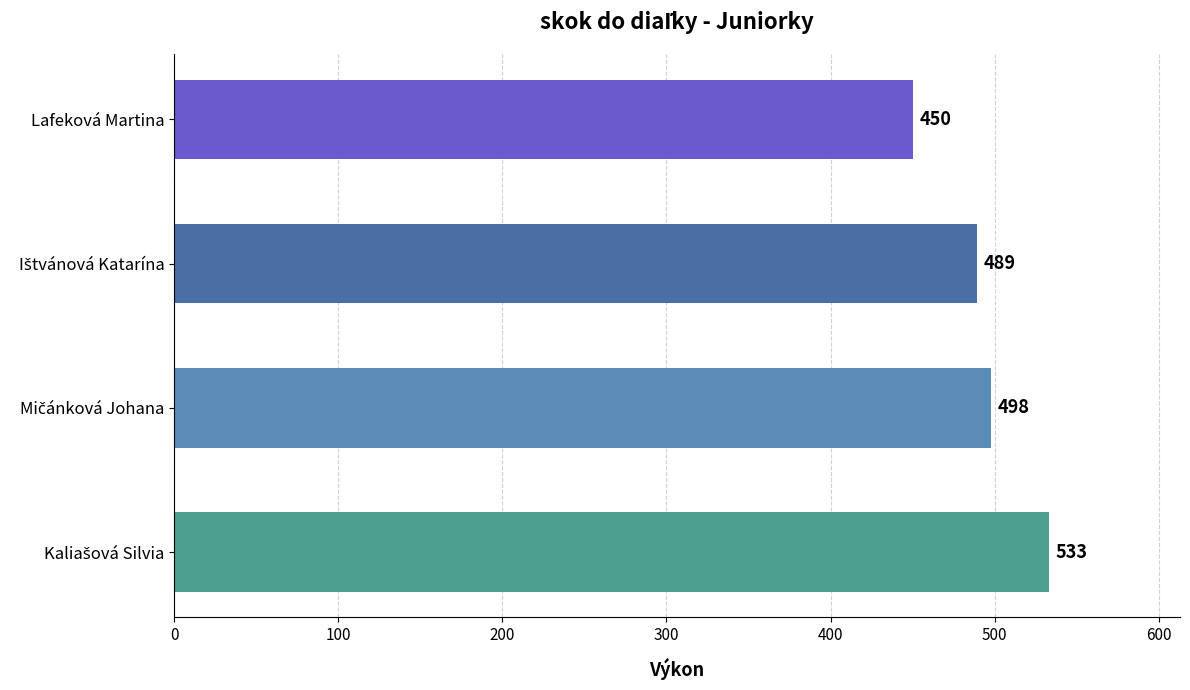

Does the chart contain any negative values?

No